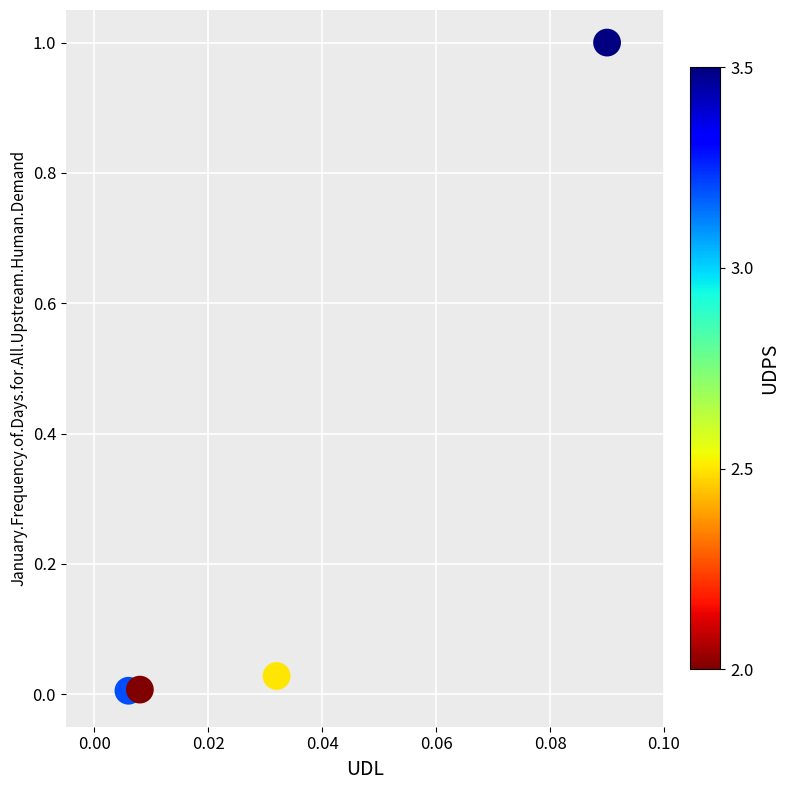

What is the range of Y values (max minus min)?

1.0